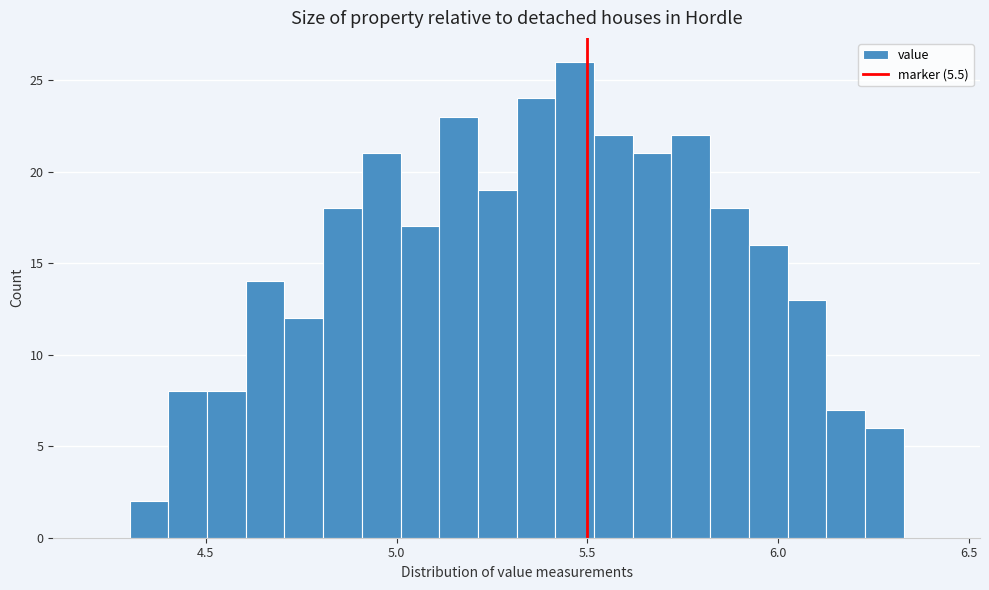

Around what value on the x-axis is the tallest bar? Give the approximate position of its centre, as read against the axis.

5.45